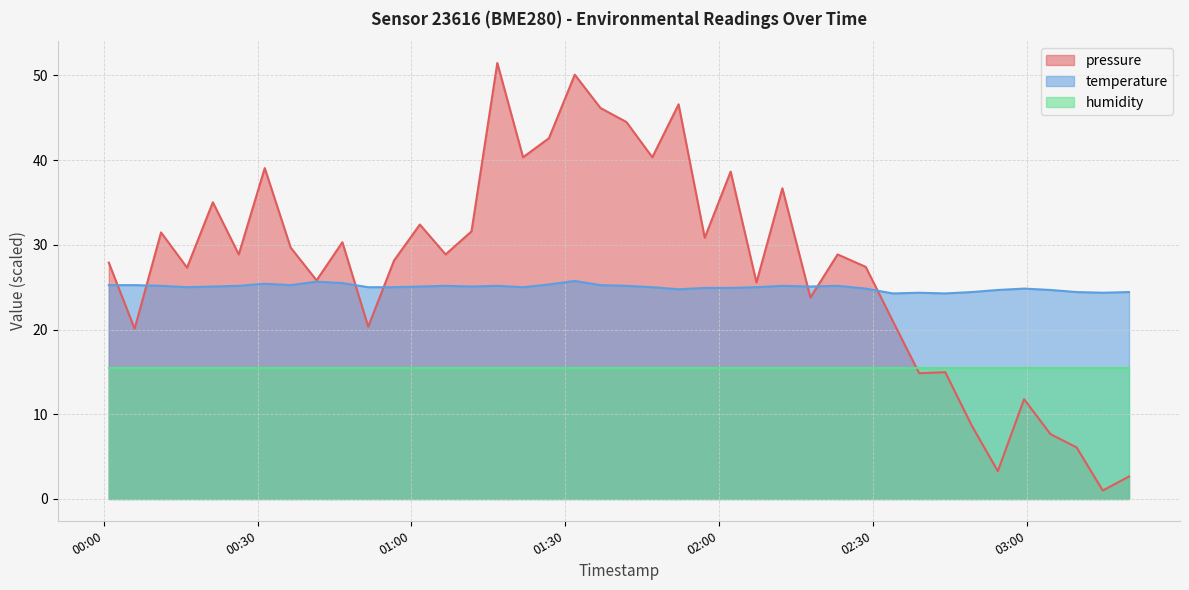

What is the sum of the pressure values at 2023-02-12T01:01:38 and 2023-02-12T03:19:52?

35.0